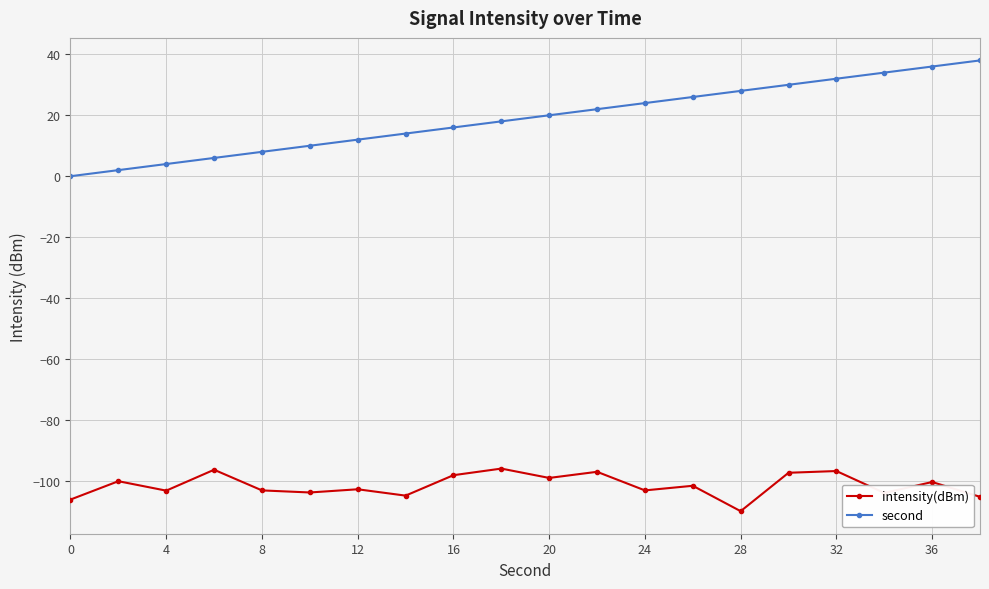

True or false: intensity(dBm) and second cross at least once.

False